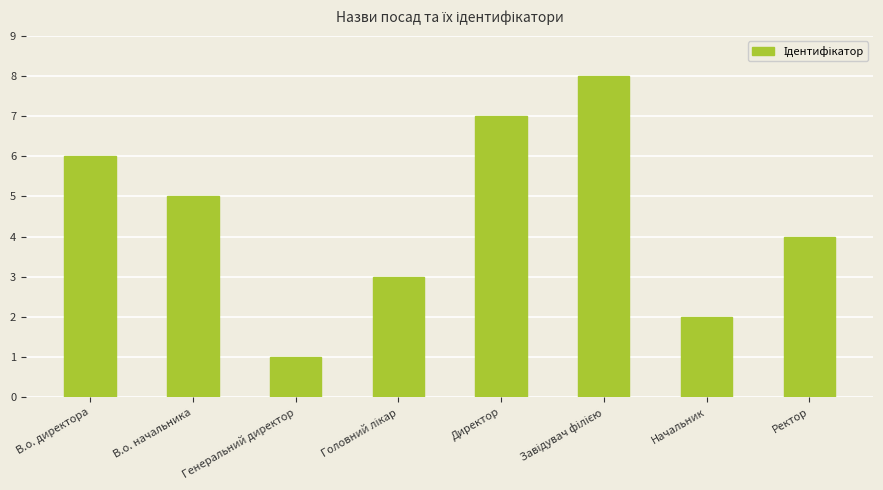

Which label corresponds to the smallest value in the chart?

Генеральний директор